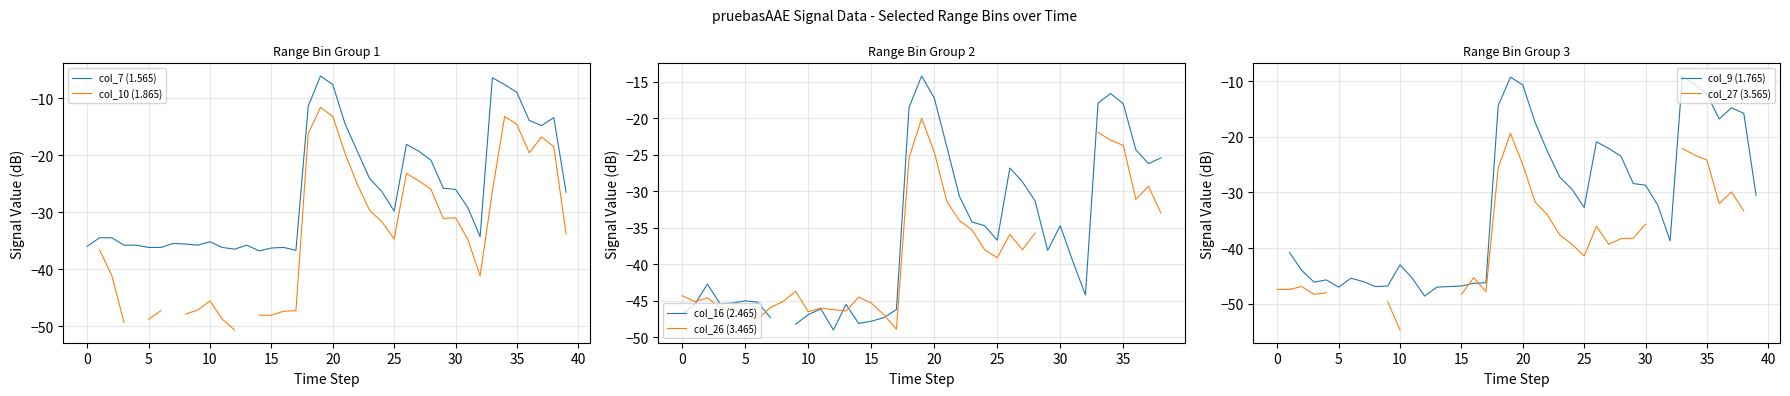

How many lines are shown in the chart?

6